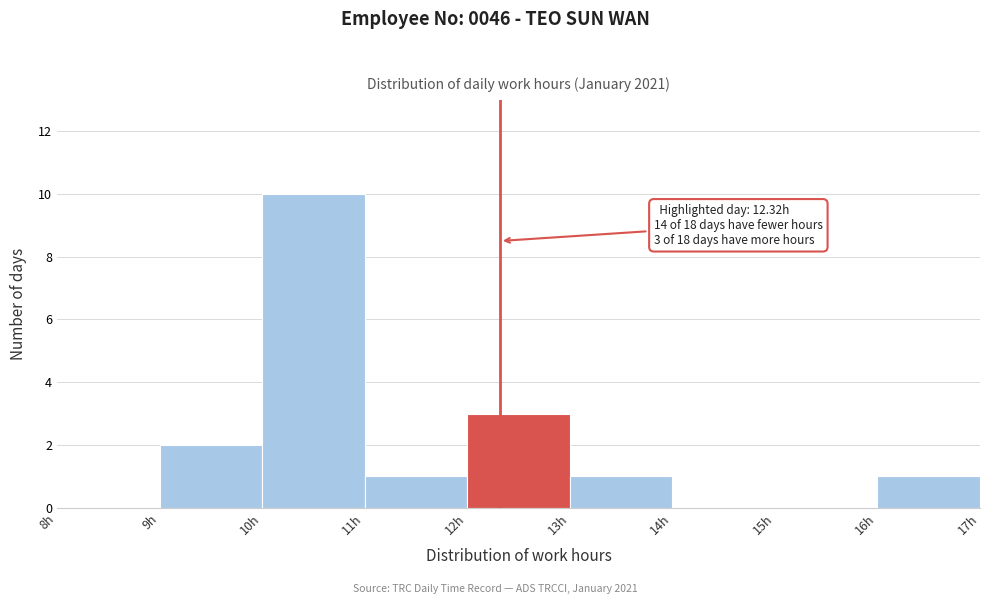

Over which range of the x-axis is the bar tallest?

10 to 11